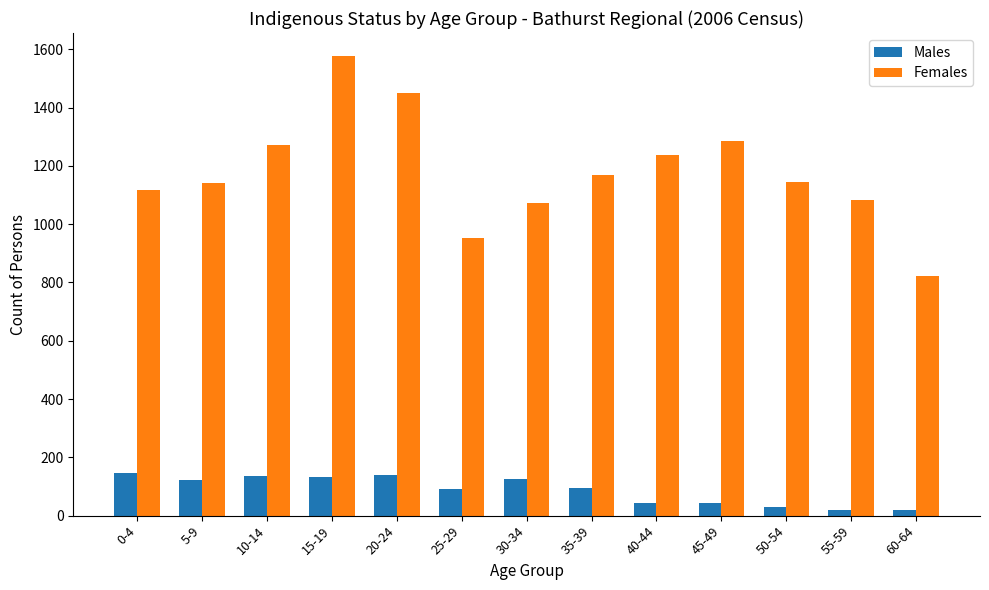

The Males series shows 31 at 50-54. True or false?

True